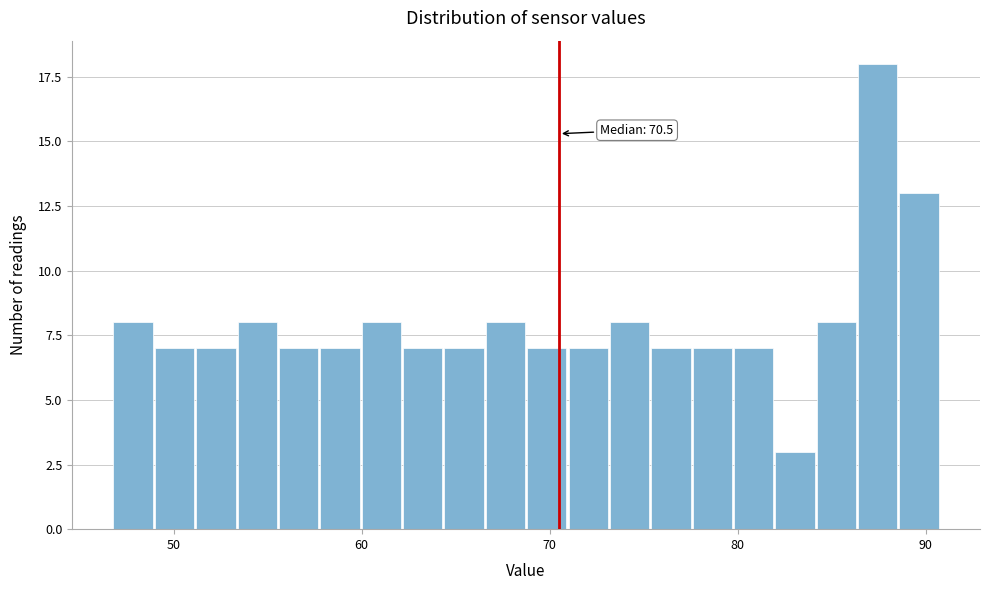

Around what value on the x-axis is the tallest bar? Give the approximate position of its centre, as read against the axis.

87